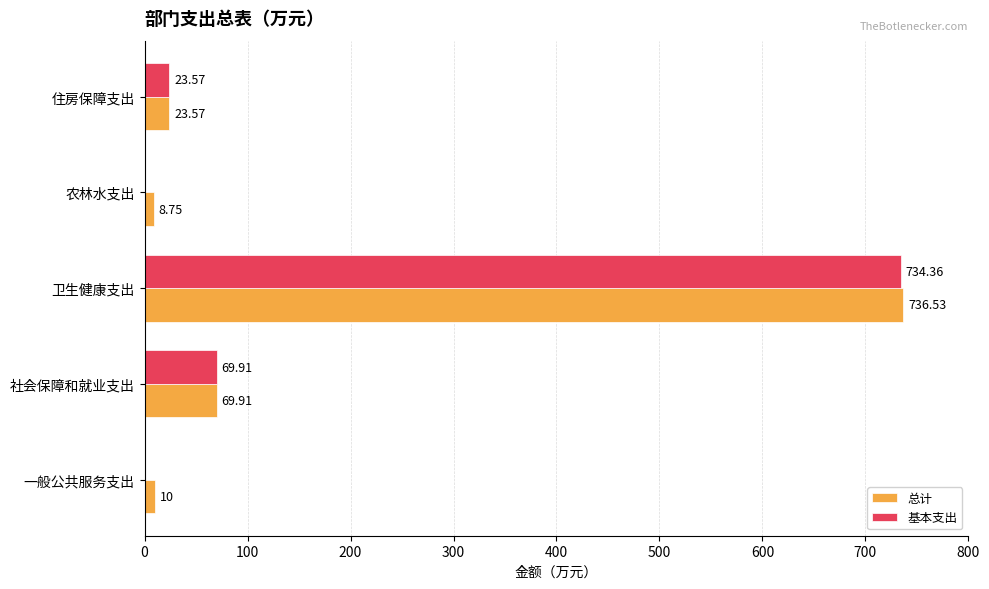

What is the sum of all 基本支出 values?

827.8